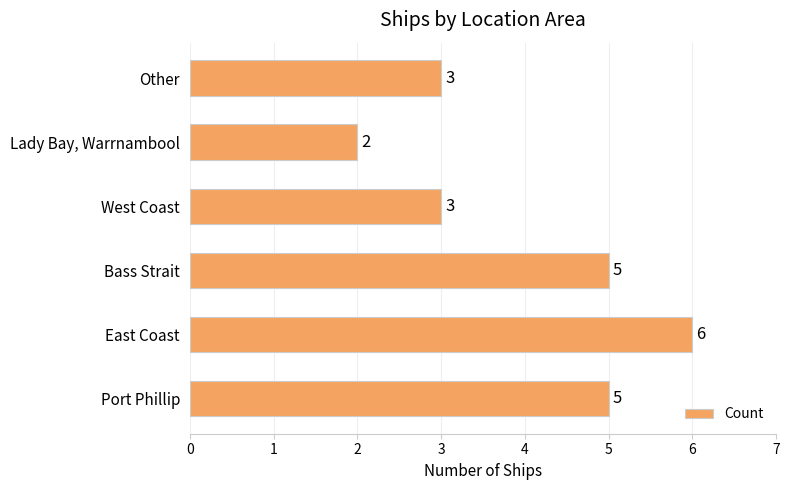

Does the chart contain stacked bars?

No